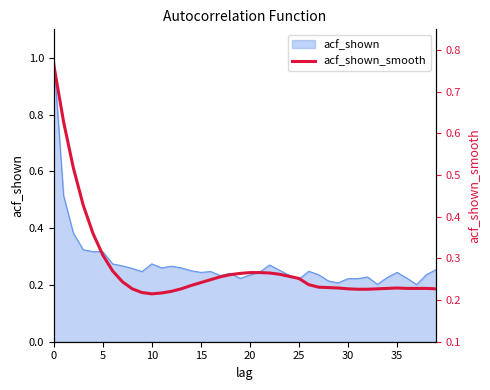

What is the label of the 30th point from the left?

29